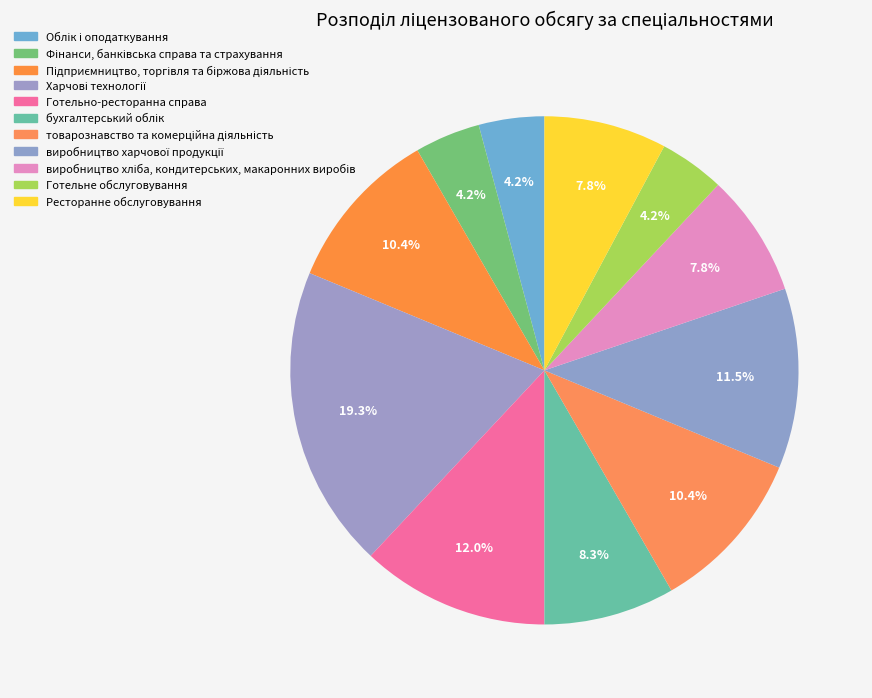

What is the smallest slice in the pie chart?

Облік і оподаткування